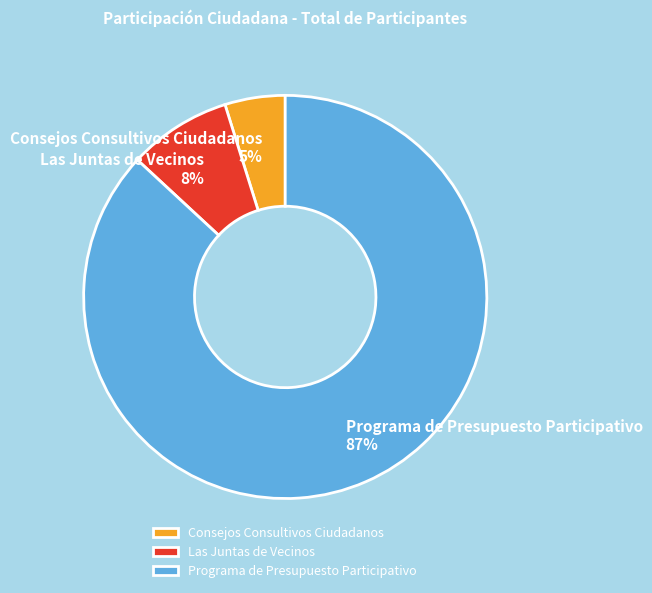

To the nearest percent, what is the difference between the largest and smallest slice percentages?

82%